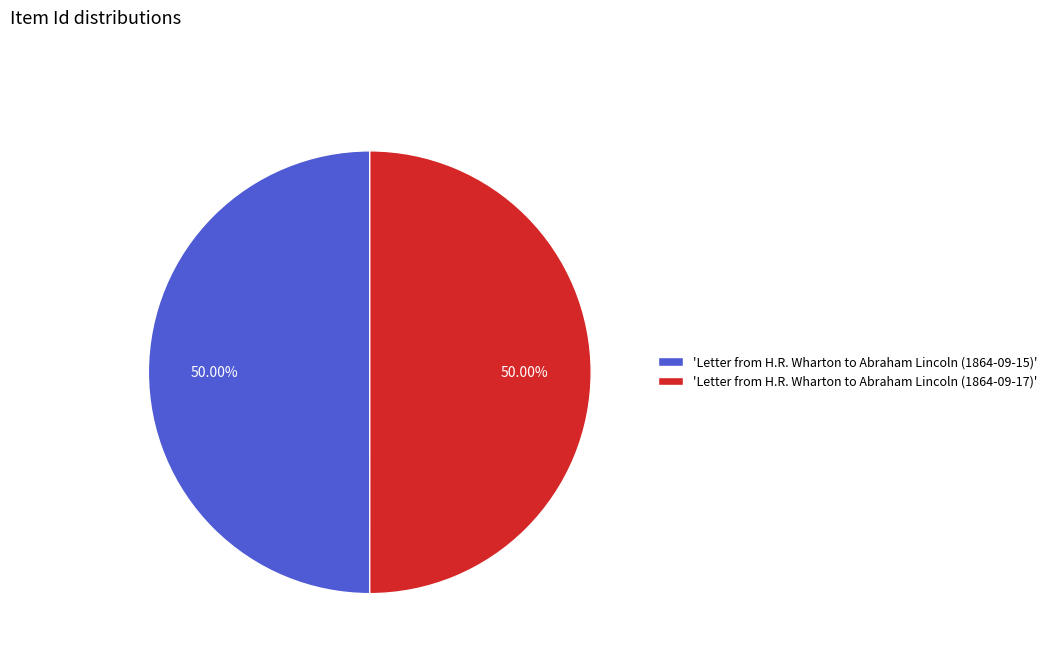

Is the sum of 'Letter from H.R. Wharton to Abraham Lincoln (1864-09-15)' and 'Letter from H.R. Wharton to Abraham Lincoln (1864-09-17)' greater than half?

Yes